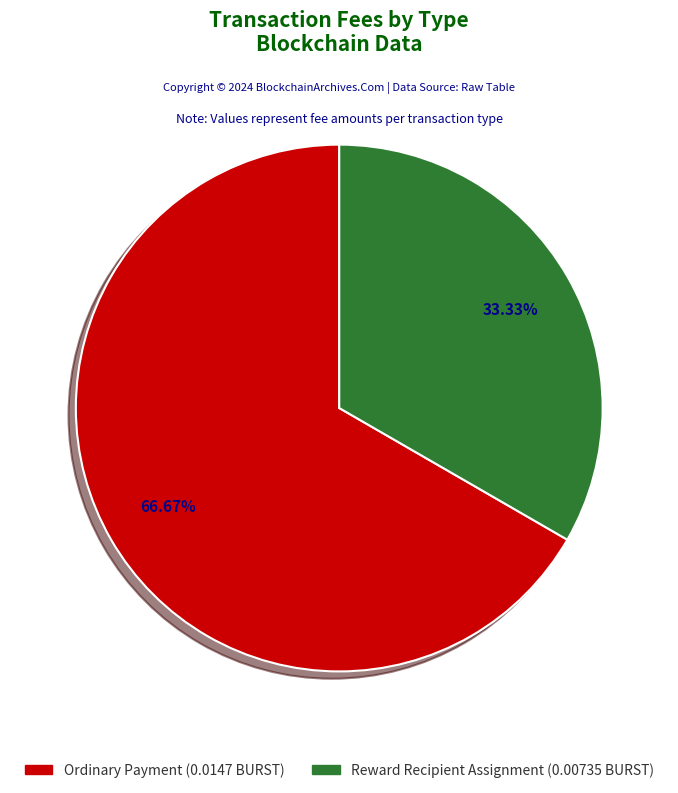

Count the number of slices in the pie.

2